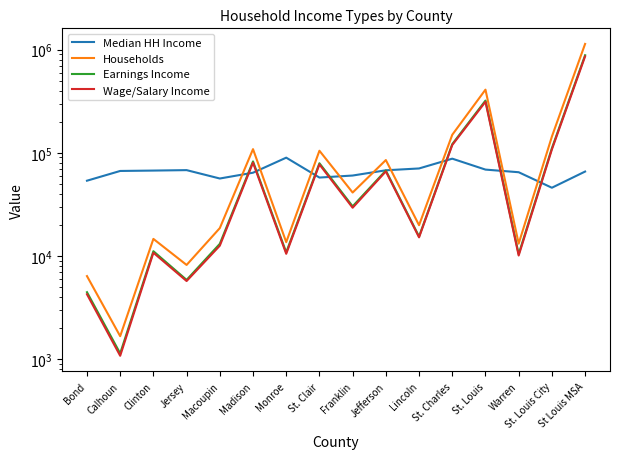

What is the difference between the highest and lowest values at Bond?

49331